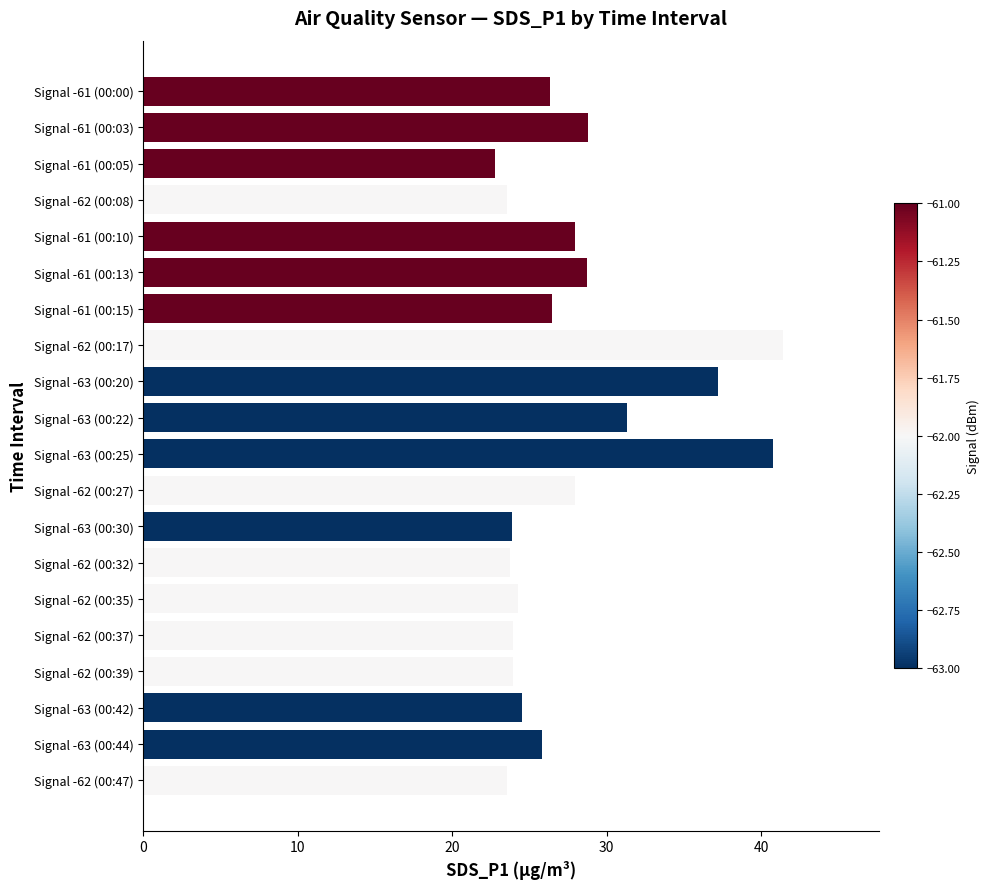

What is the label of the 13th bar from the bottom?

Signal -62 (00:17)